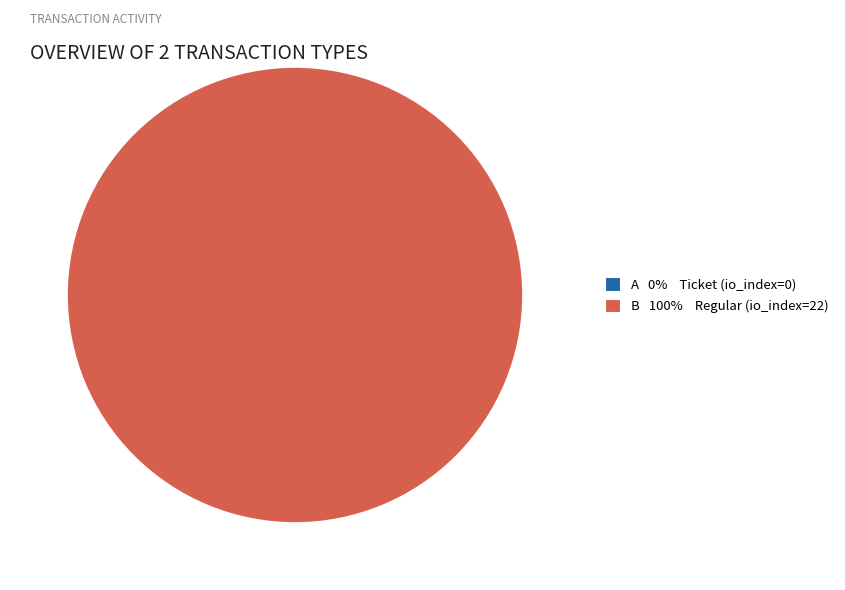

To the nearest percent, what is the combined percentage of Regular (io_index=22) and Ticket (io_index=0)?

100%